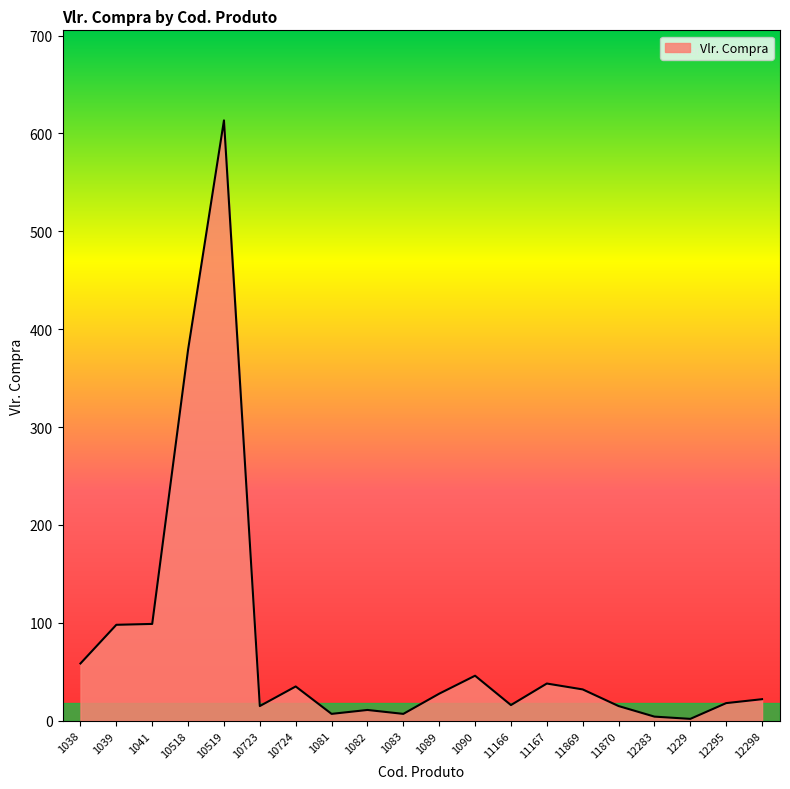

What is the average value?

77.2